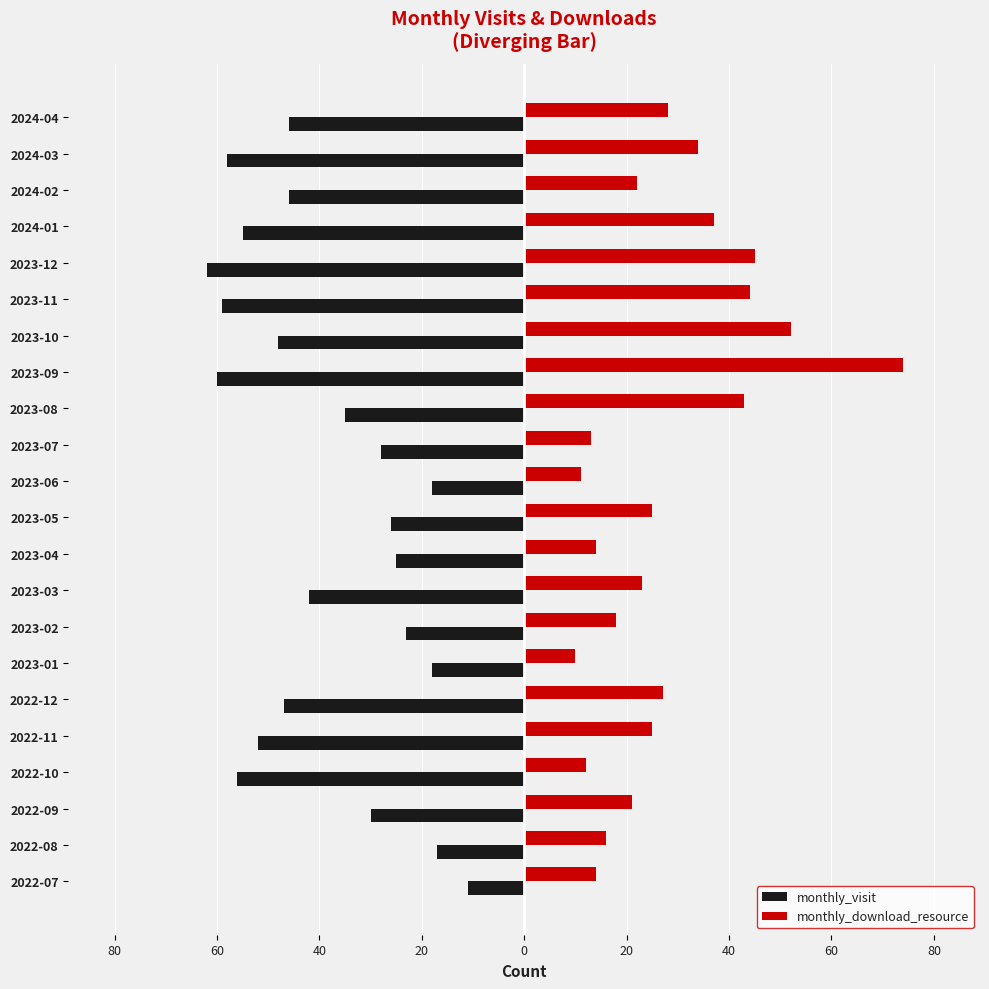

What are all the series names shown in the legend?

monthly_visit, monthly_download_resource